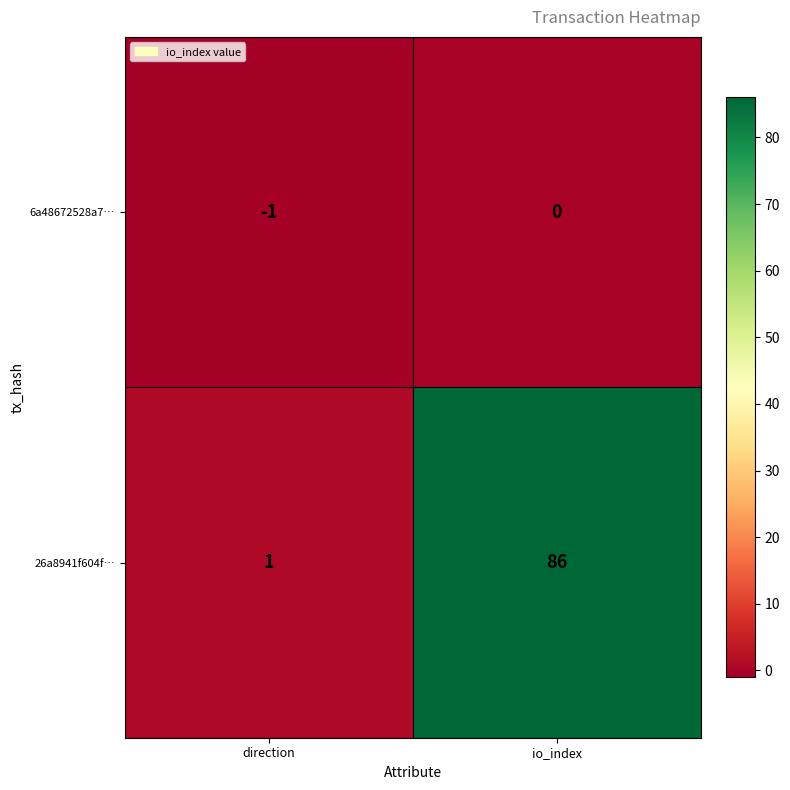

List the series in order of their overall mean, lowest first.

6a48672528a7…, 26a8941f604f…